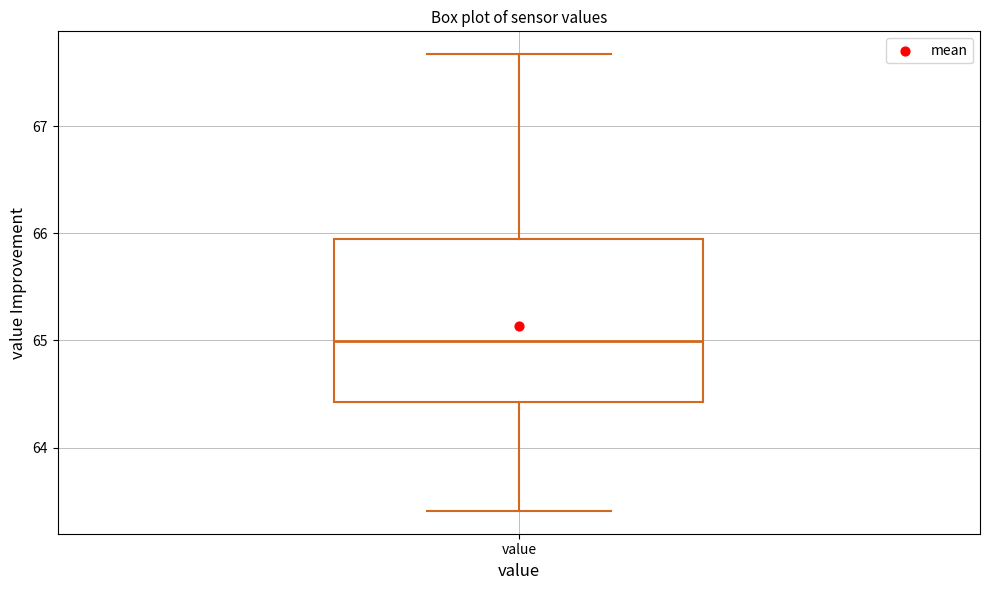

Transcribe this box plot: give where the median line is, the range the box spans, and where the two whiskers end, as read against the y-axis. The values are not printed on the chart, so give them approximately, as read against the axis.

median 65.0, box 64.4 to 65.9, whiskers 63.4 to 67.7